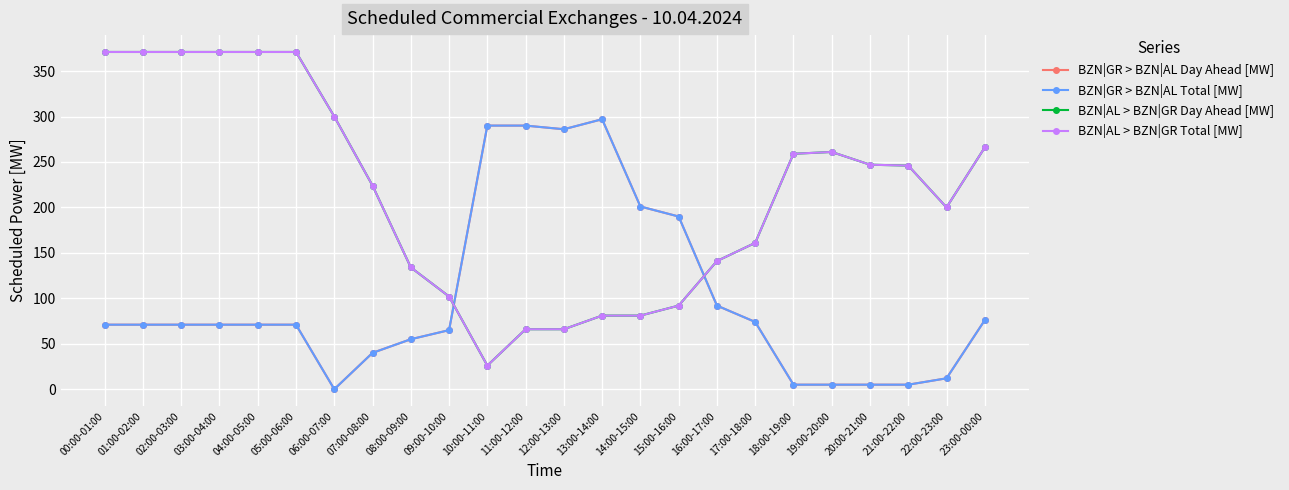

What is the sum of the BZN|AL > BZN|GR Day Ahead [MW] values at 05:00-06:00 and 14:00-15:00?

452